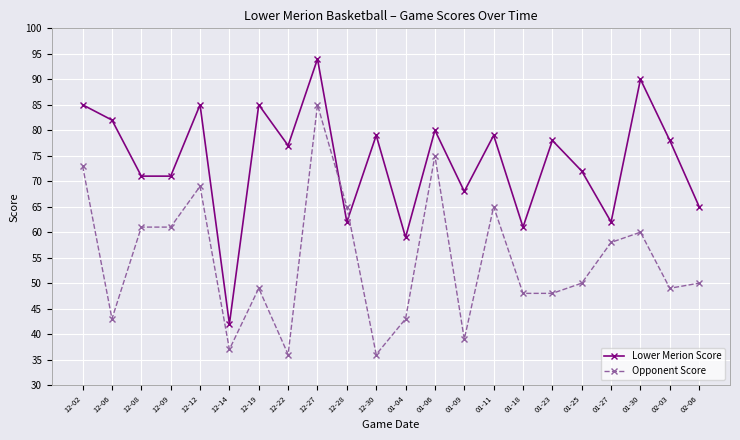

What is the difference between the Lower Merion Score values at 12-02 and 12-27?

9